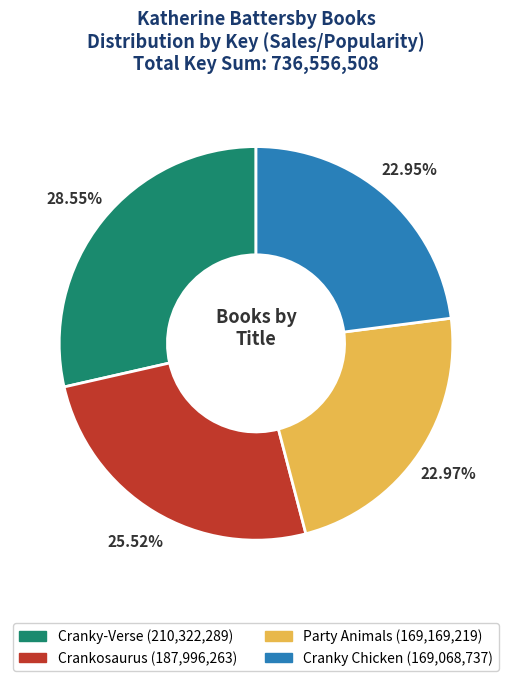

The Crankosaurus slice represents 38% of the pie. True or false?

False